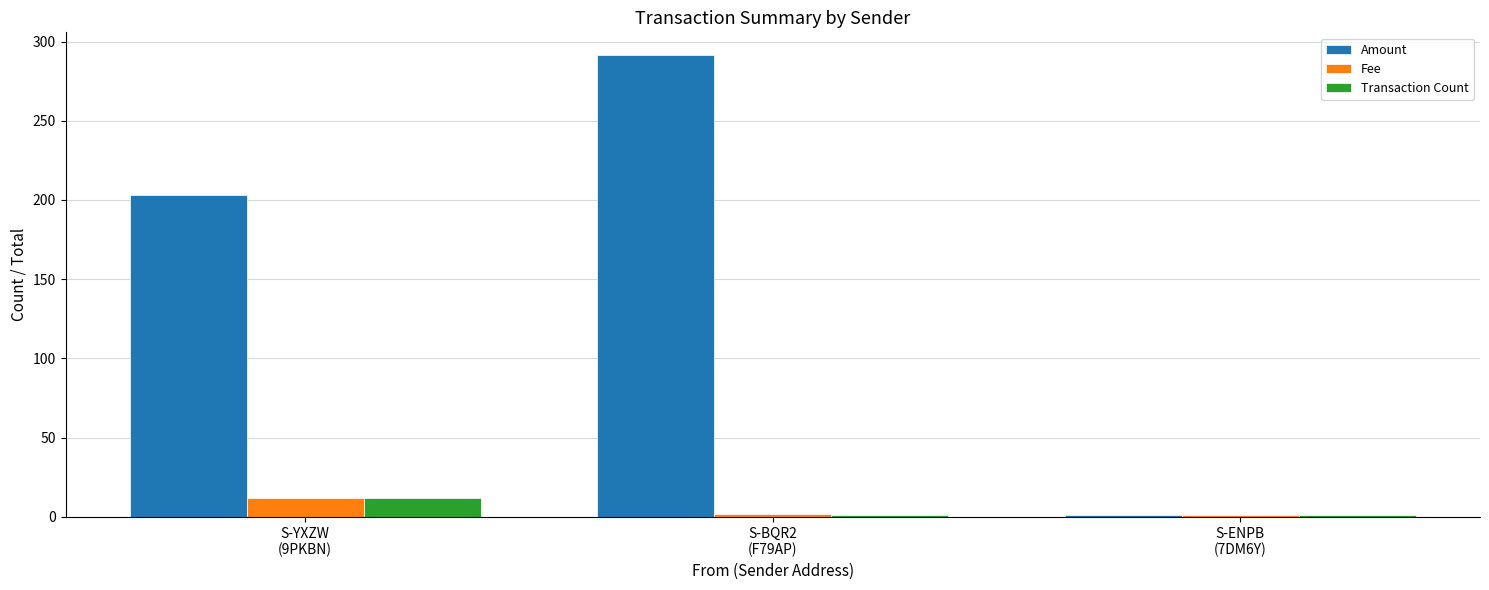

How many groups of bars are there?

3